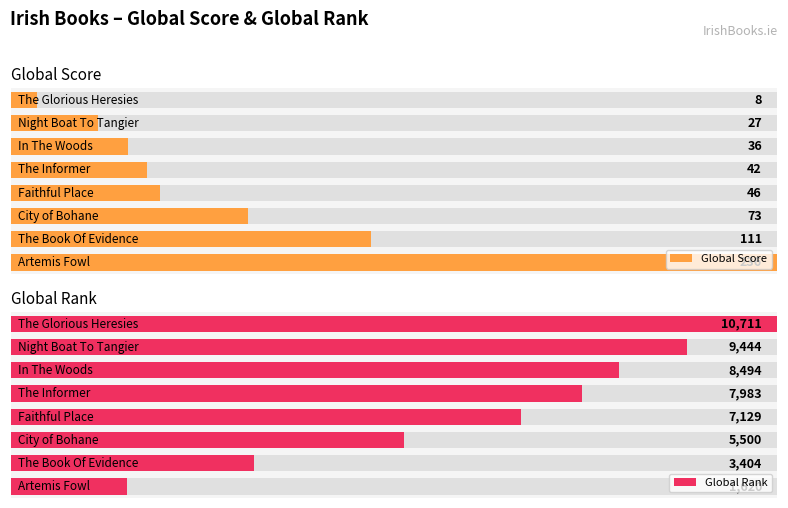

How many bars are there in total?

16